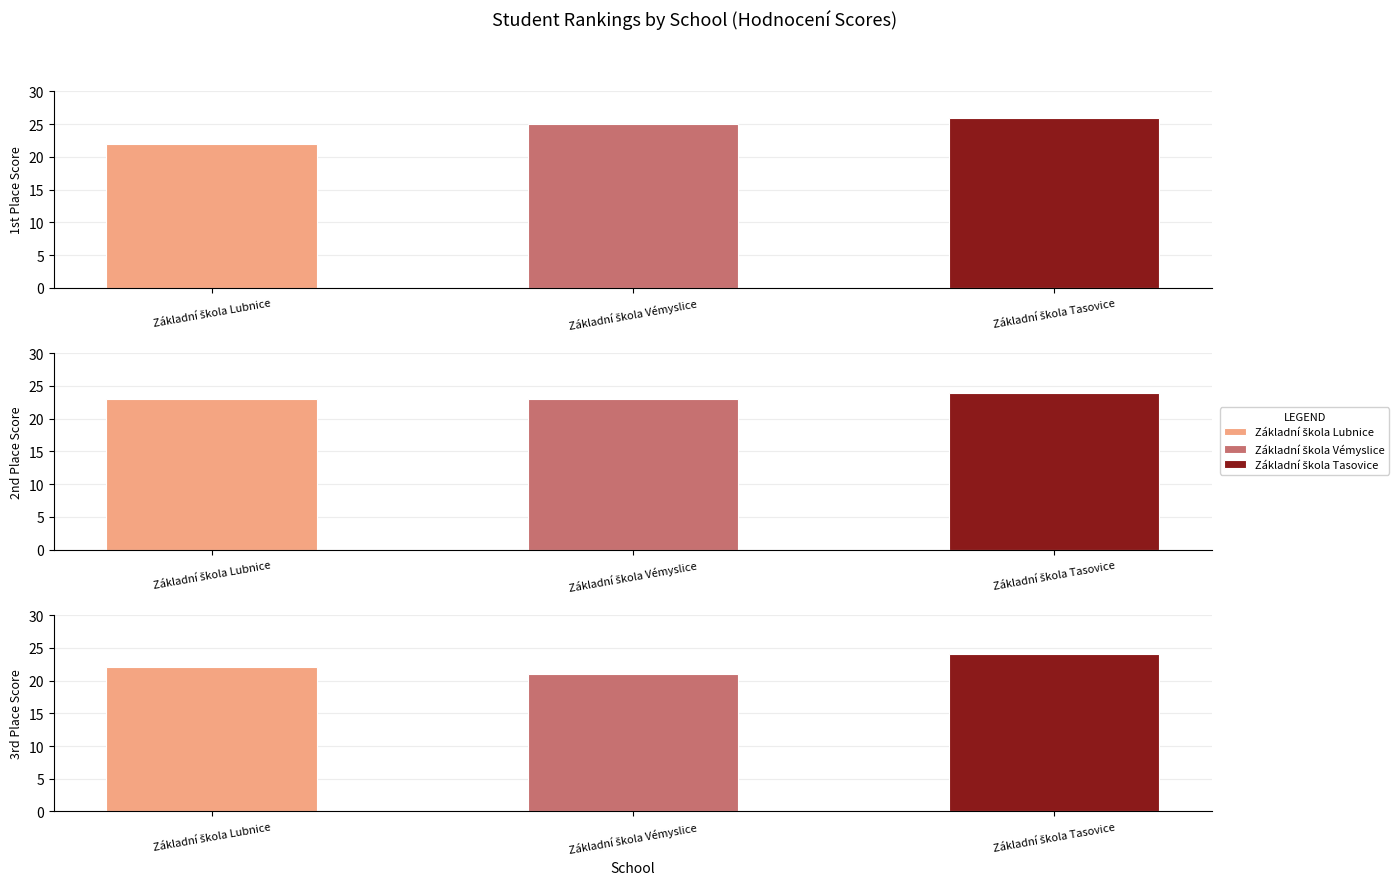

Count the 2nd Place values in the range 23 to 24.

3